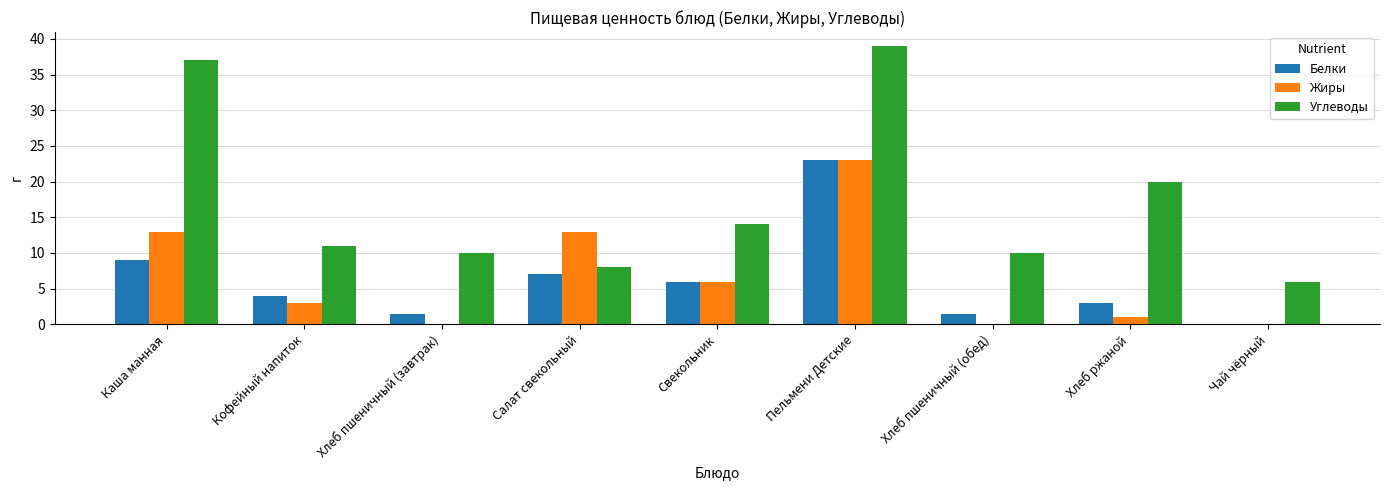

What is the maximum value for Жиры?

23.0